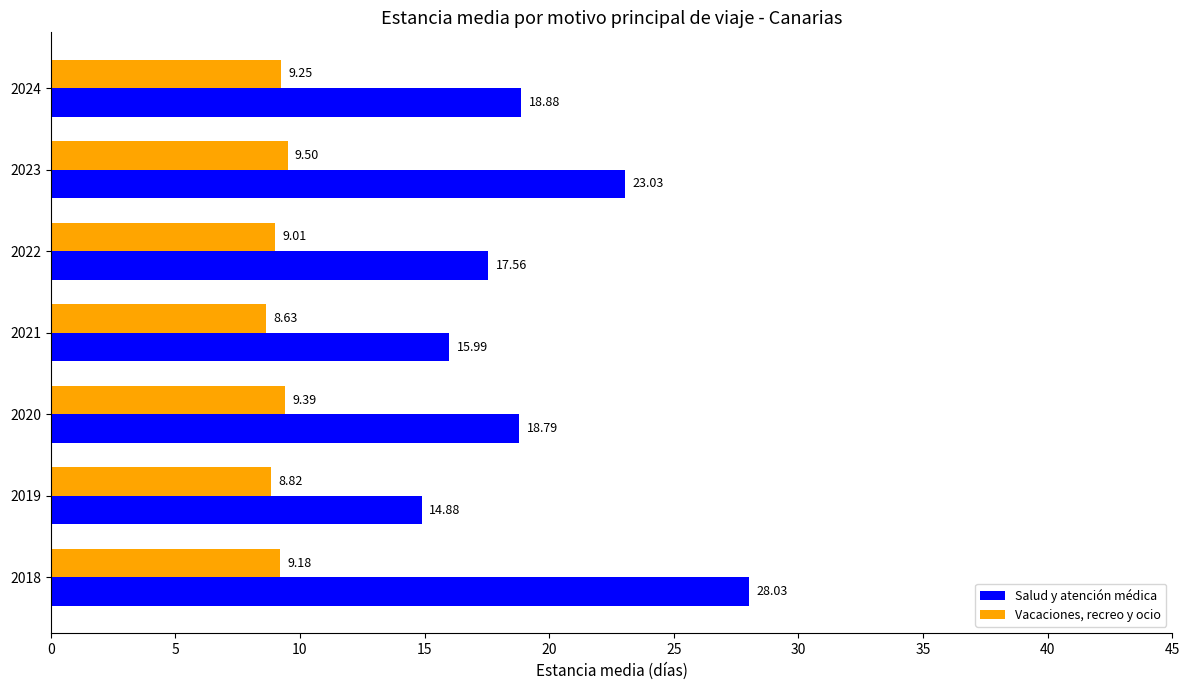

How many values in the Salud y atención médica series exceed 18?

4